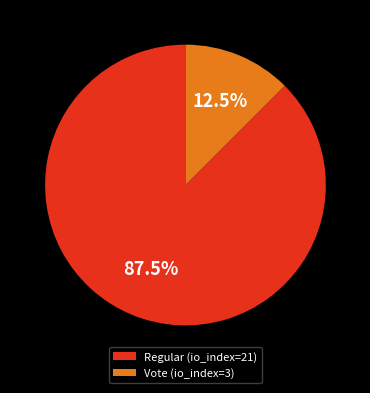

Between Vote (io_index=3) and Regular (io_index=21), which is larger?

Regular (io_index=21)